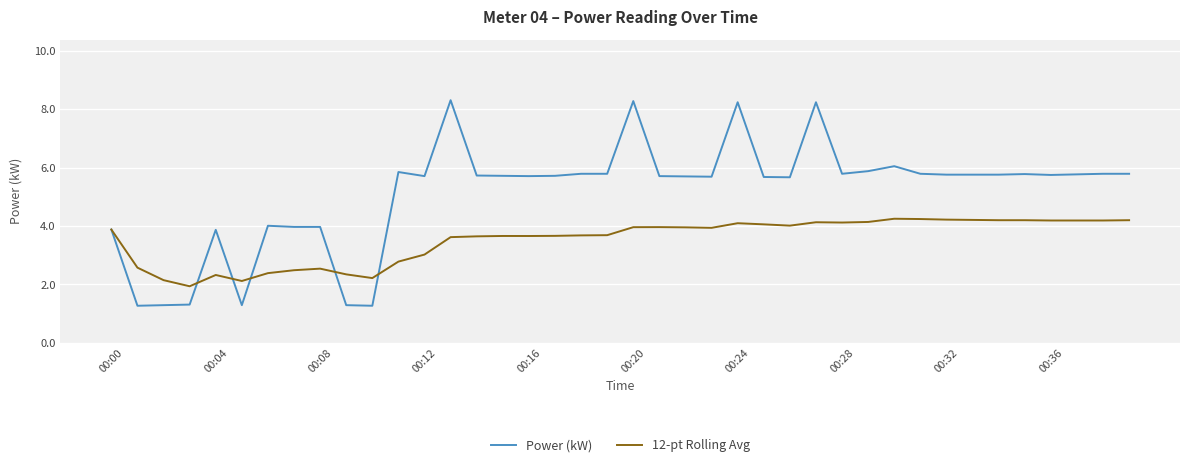

What is the sum of all 12-pt Rolling Avg values?

140.8